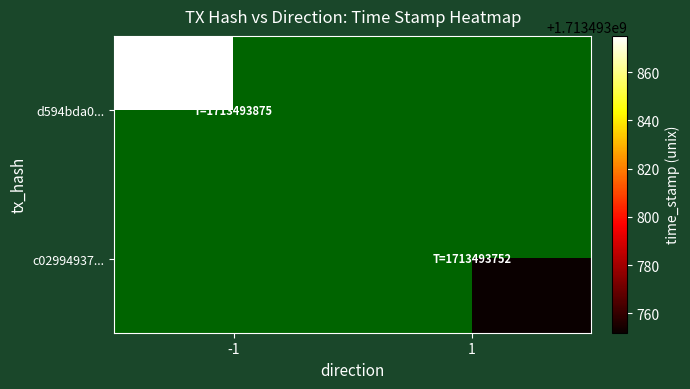

The value of d594bda096cf5afa6674d564da44284f7675140 at 1 is 814447749. True or false?

False